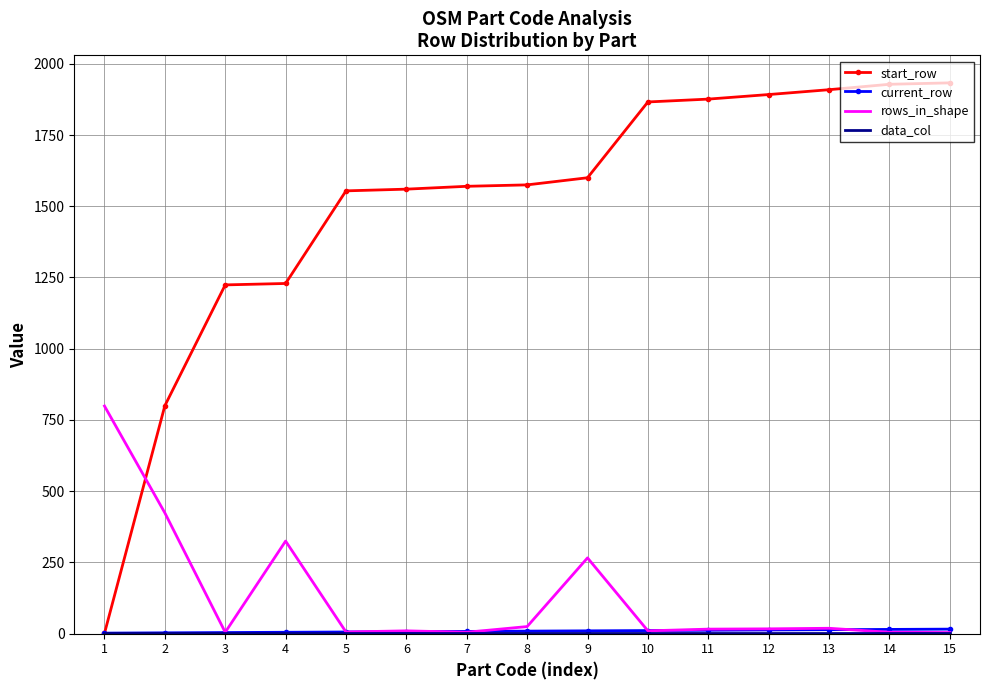

What is the greatest value displayed?

1933